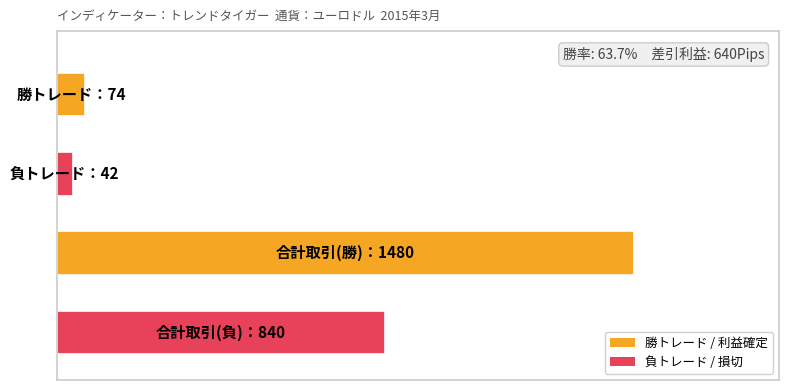

How many bars are there in total?

4